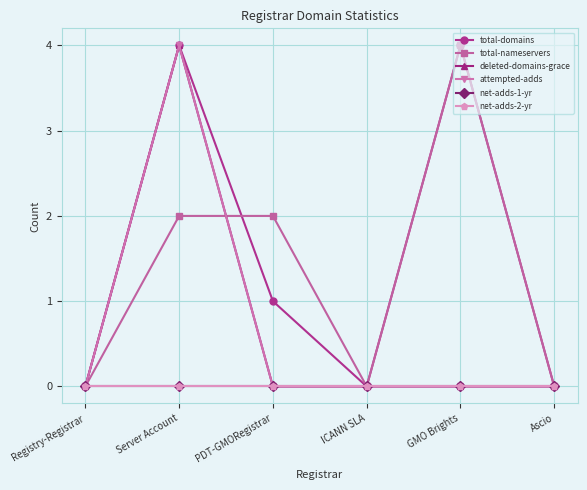

What is the difference between the total-nameservers values at PDT-GMORegistrar and Registry-Registrar?

2